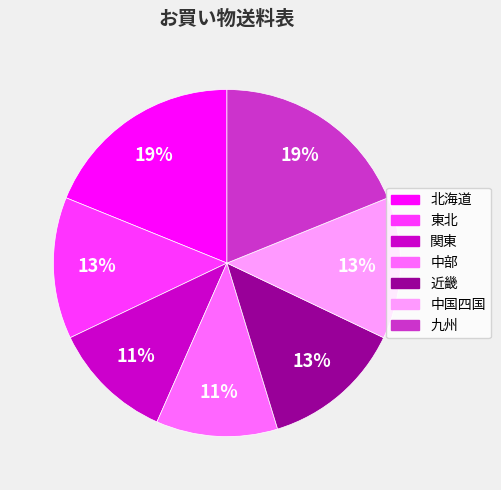

How many slices are in this pie chart?

7